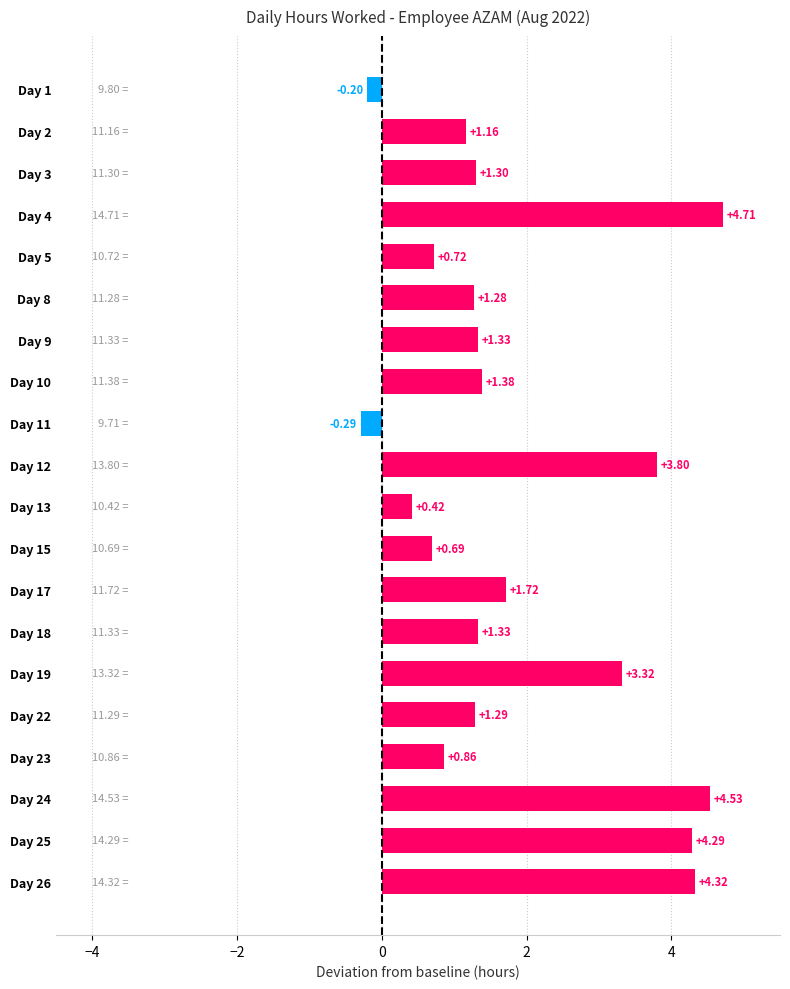

What is the sum of the values at Day 9 and Day 11?

1.0